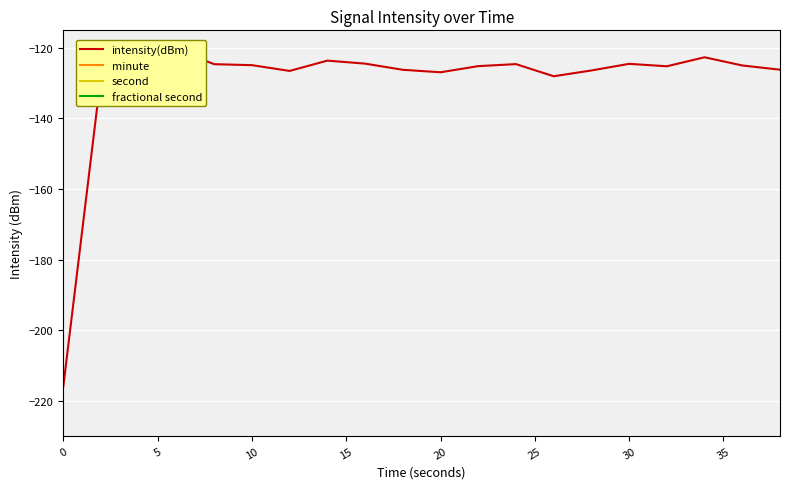

What is the difference between the maximum and minimum values in the intensity(dBm) series?

95.5